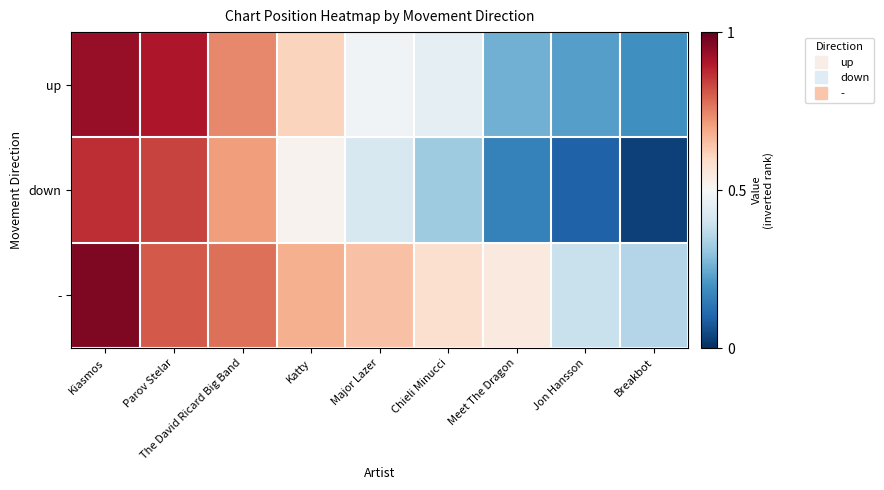

Count the number of categories in the chart.

9